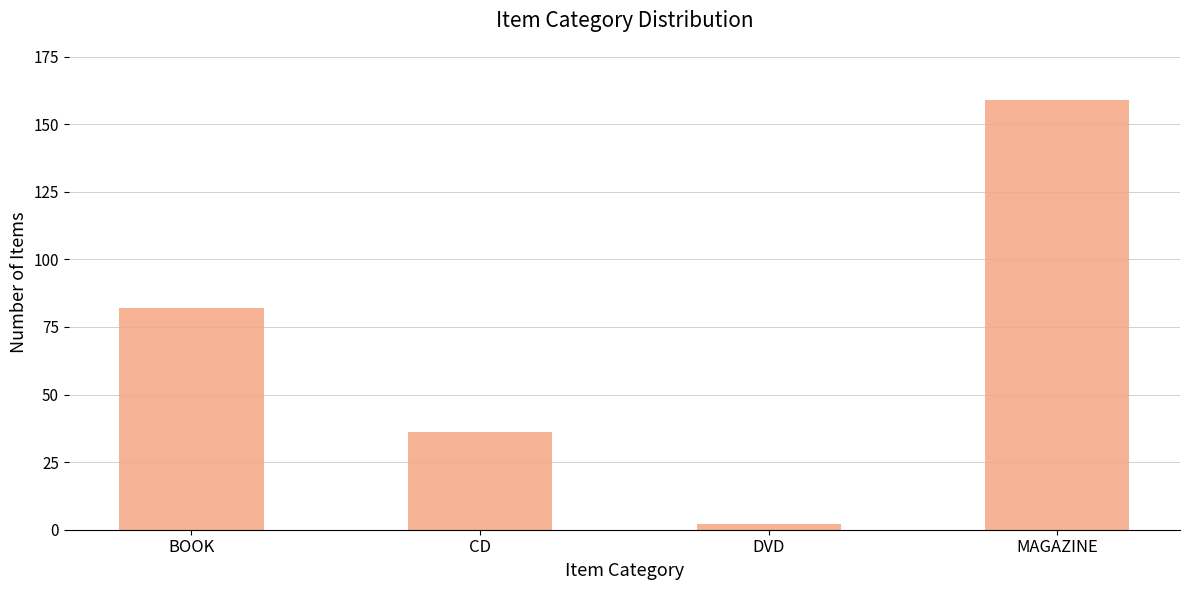

Is it true that the value at CD is 36?

True